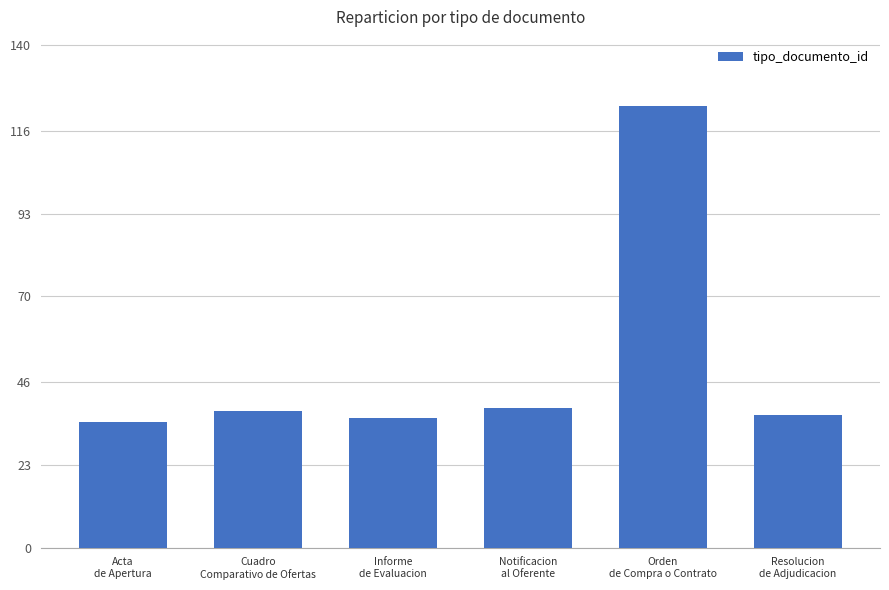

What is the average value?

51